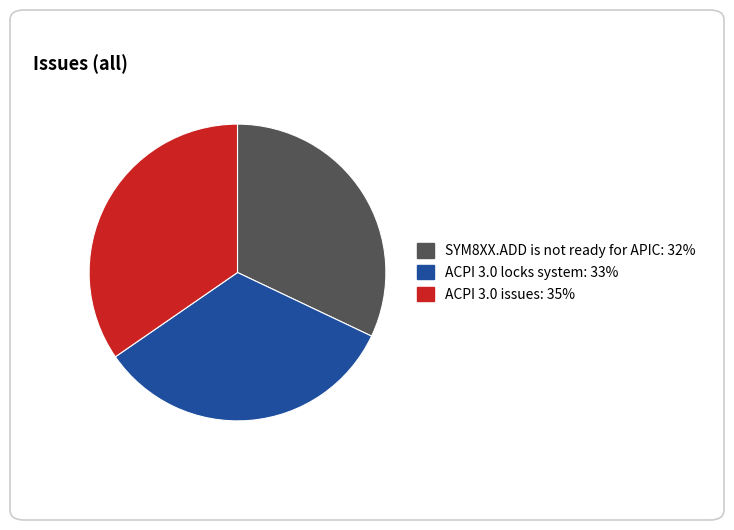

True or false: ACPI 3.0 issues accounts for 49% of the total.

False